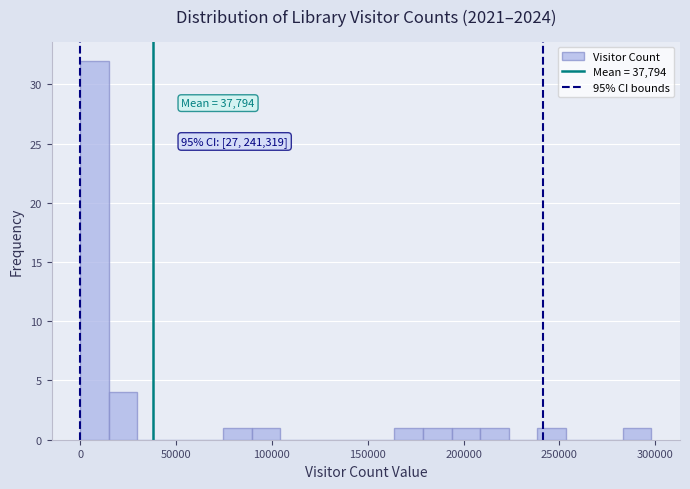

Read against the x-axis, roughly where is the centre of the tallest bar?

5000